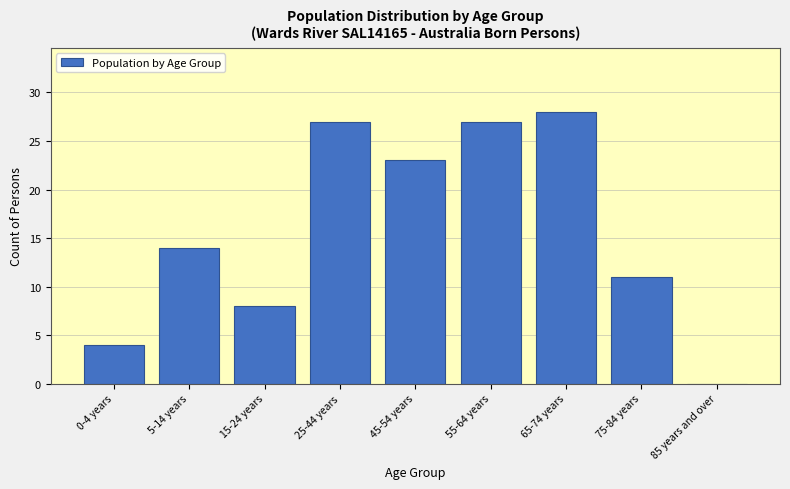

Reading right to left, transcribe all the data shown in this chart.

85 years and over=0	75-84 years=11	65-74 years=28	55-64 years=27	45-54 years=23	25-44 years=27	15-24 years=8	5-14 years=14	0-4 years=4